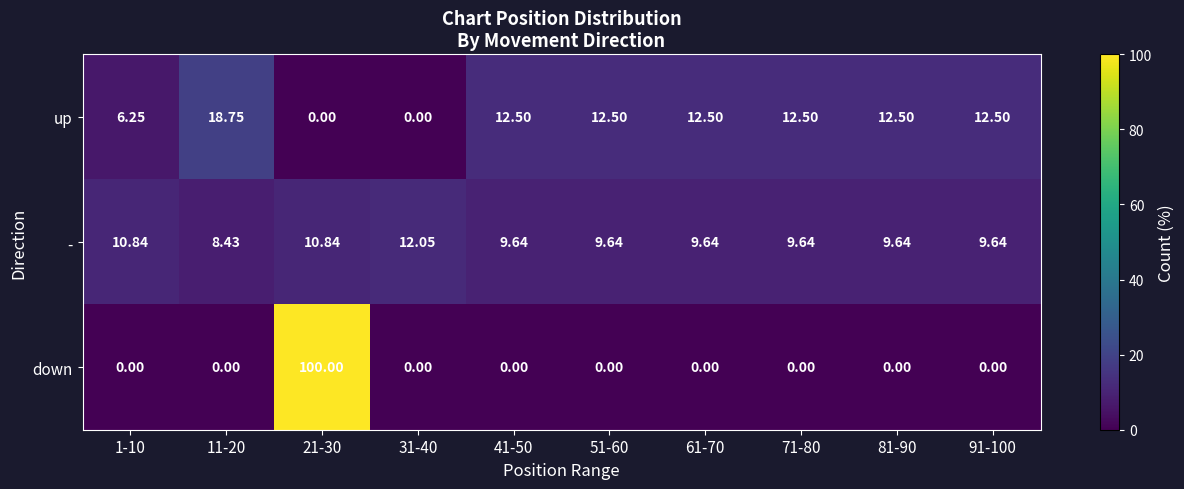

Which series has the widest spread of values?

down